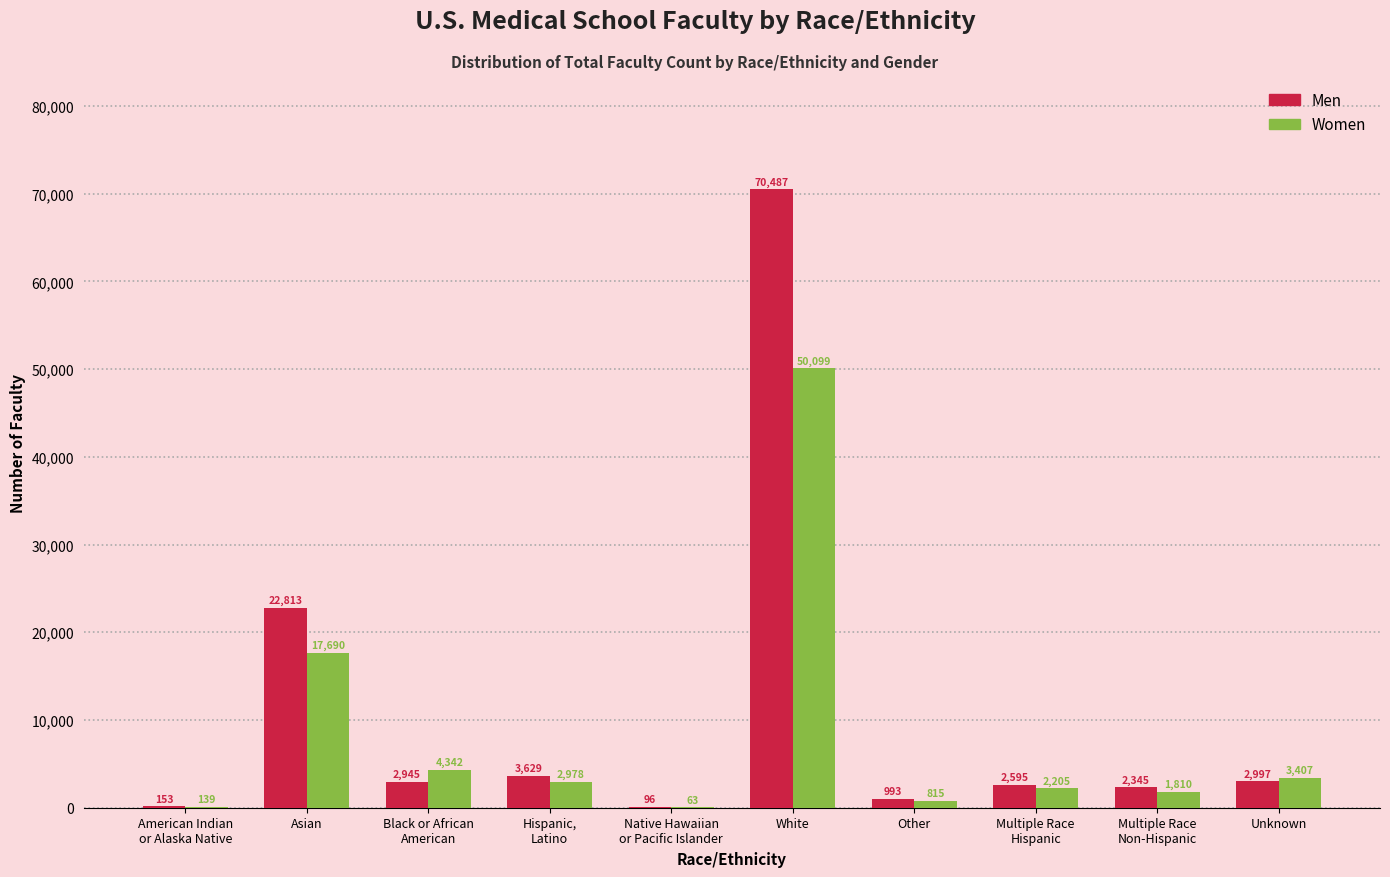

What is the sum of the Women values at White and Asian?

67789